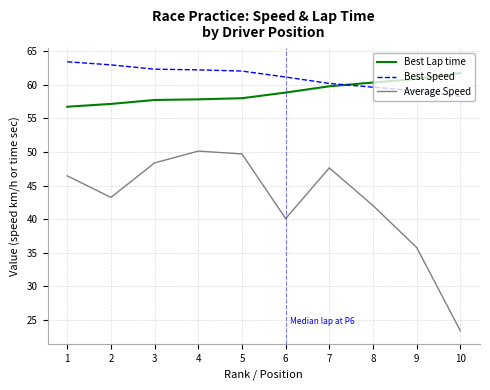

Where is Average Speed nearest to the value 36?

9